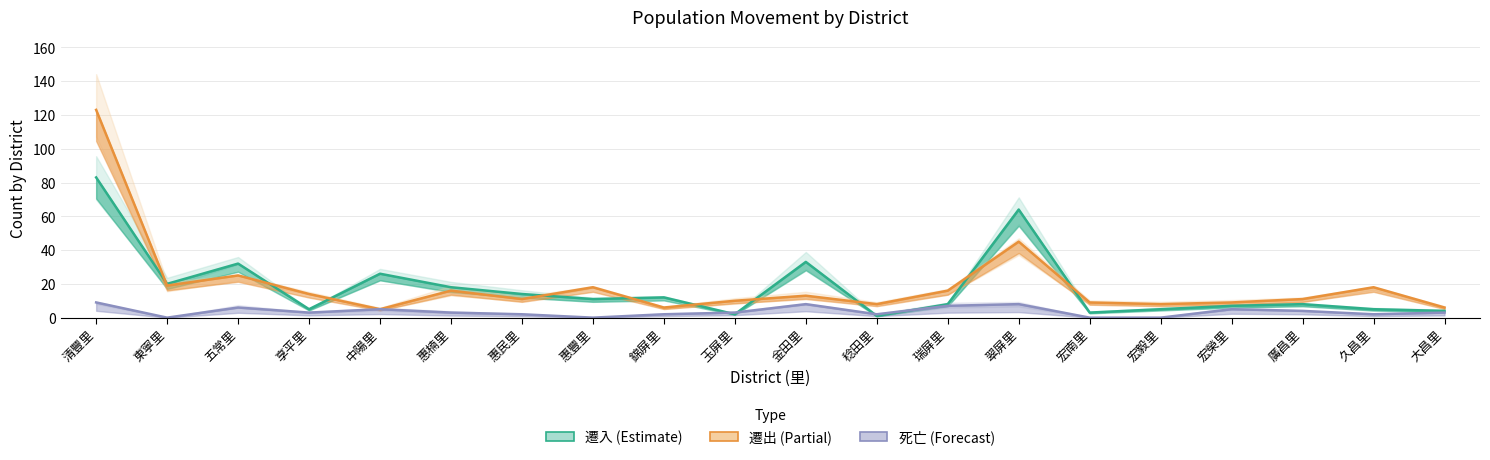

At which category does the chart reach its minimum across all series?

東寧里